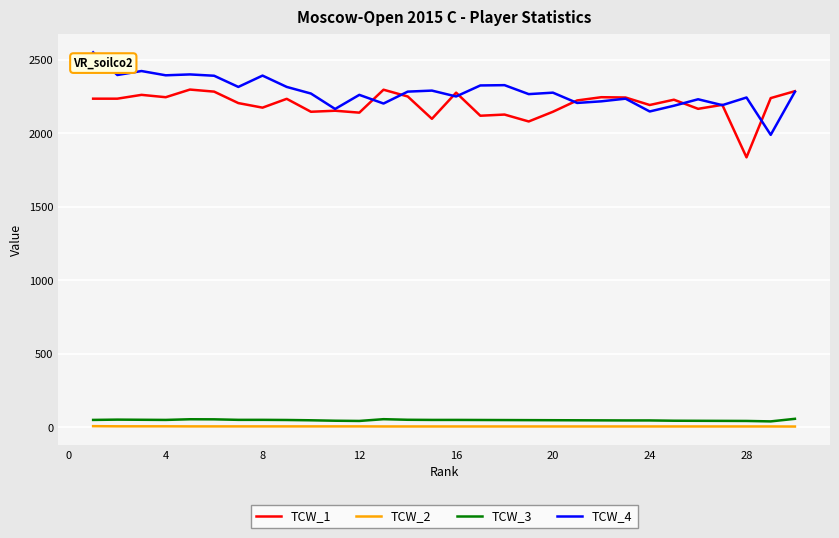

True or false: TCW_4 and TCW_3 intersect in this chart.

False